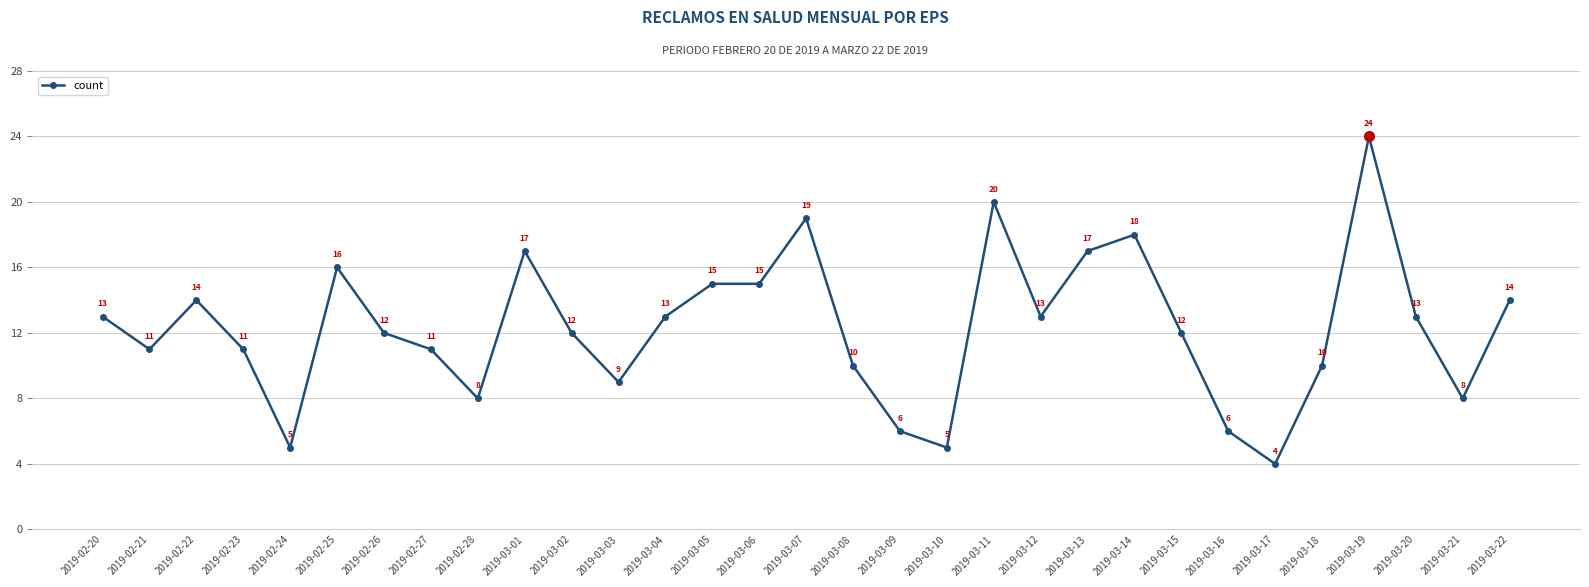

Count the number of categories in the chart.

31